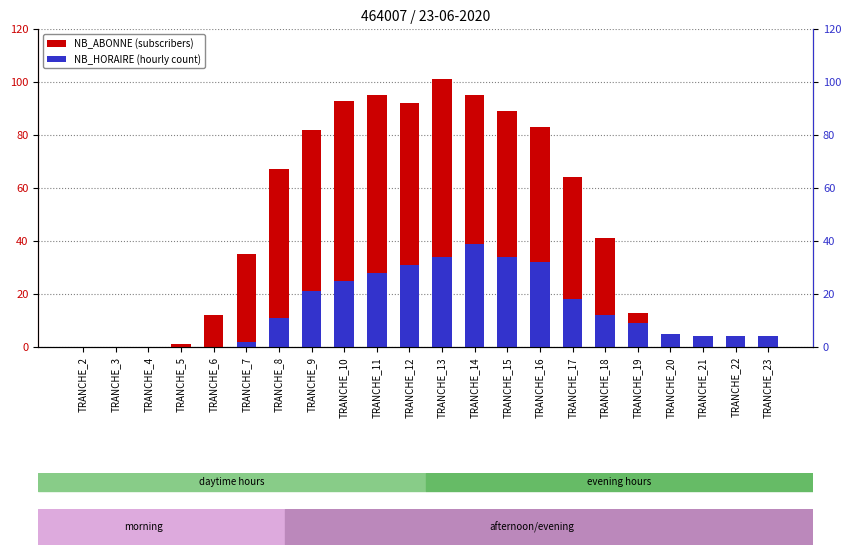

Which category has the highest value in the NB_ABONNE series?

TRANCHE_13